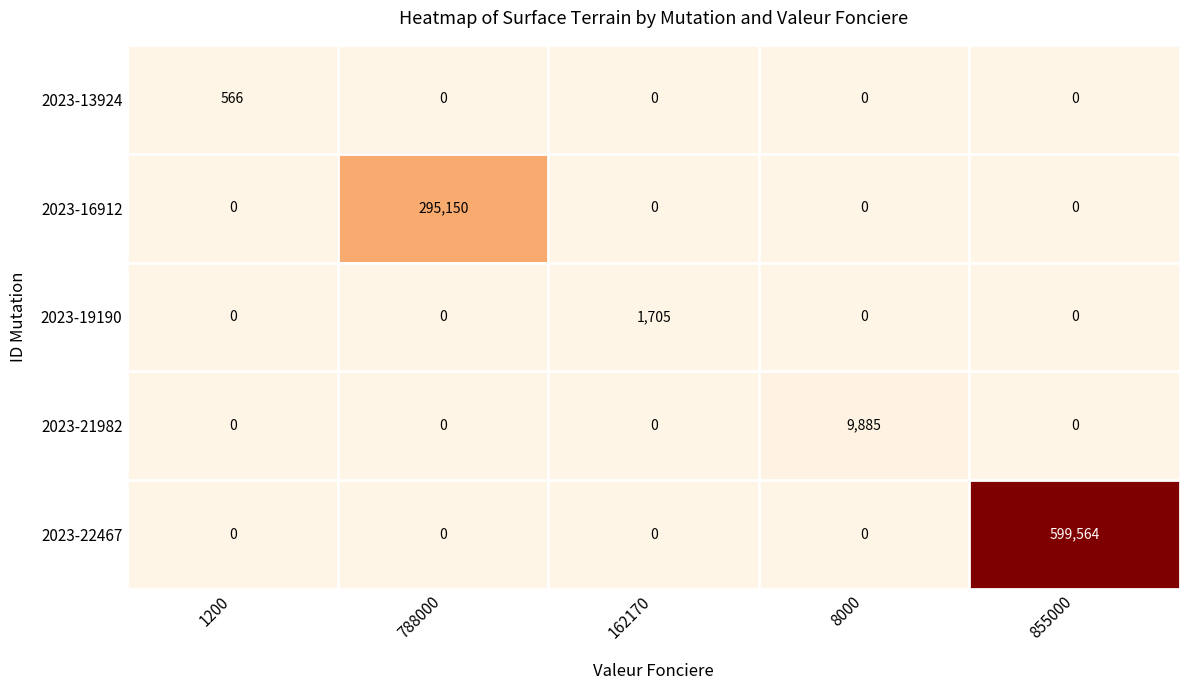

What is the spread (max minus min) of values at 788000?

295150